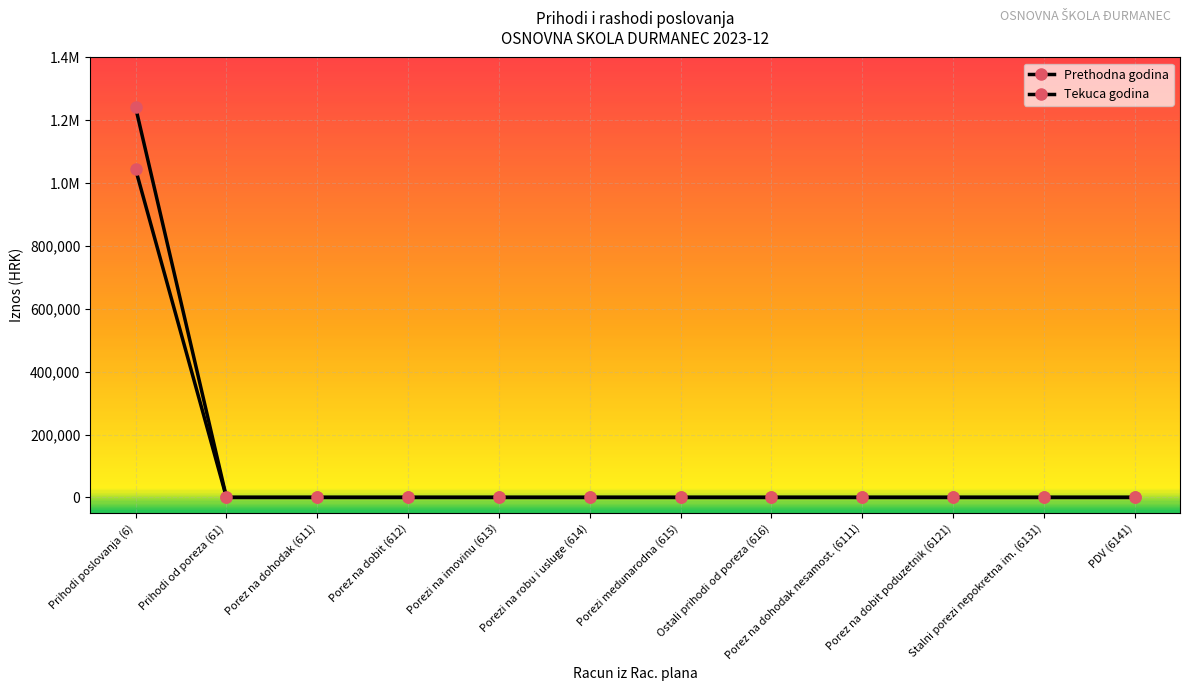

How many series are shown in this chart?

2